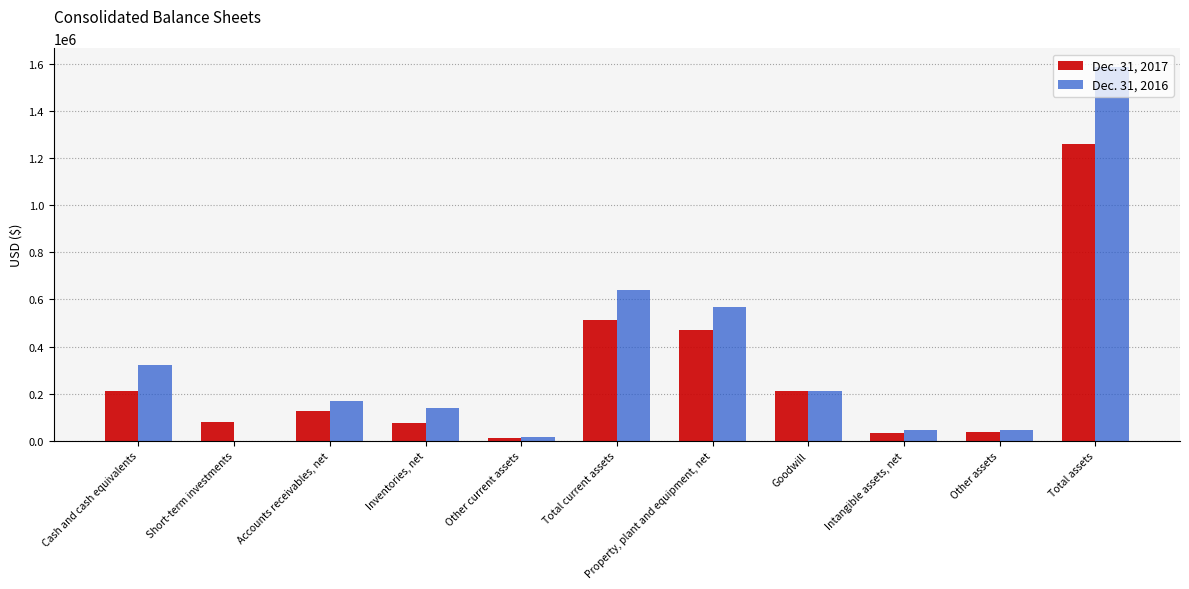

True or false: Dec. 31, 2016 has a value of 45533 at Other assets.

True